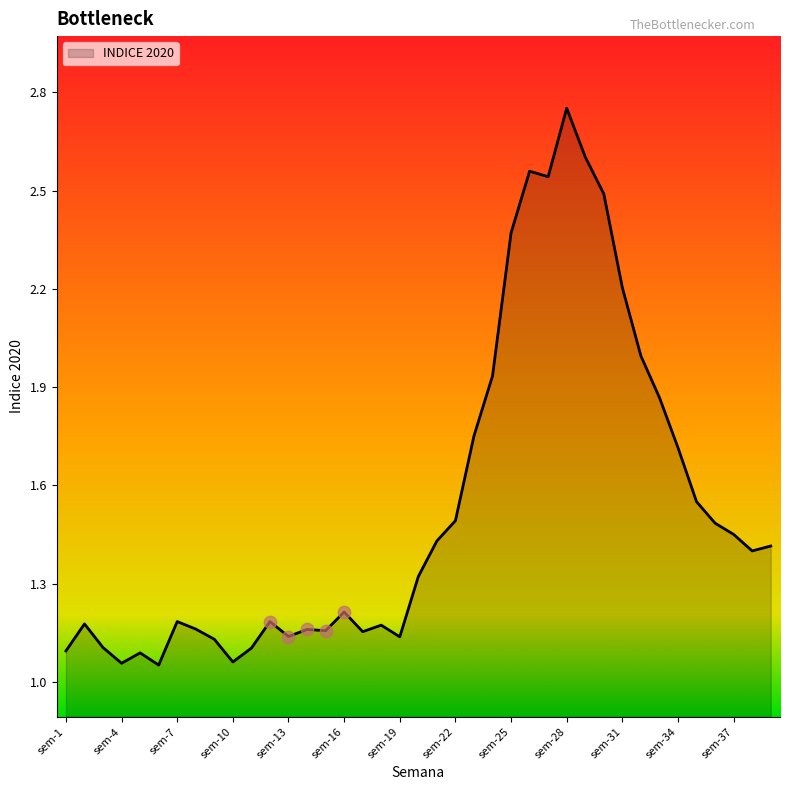

What is the difference between the maximum and minimum values?

1.7